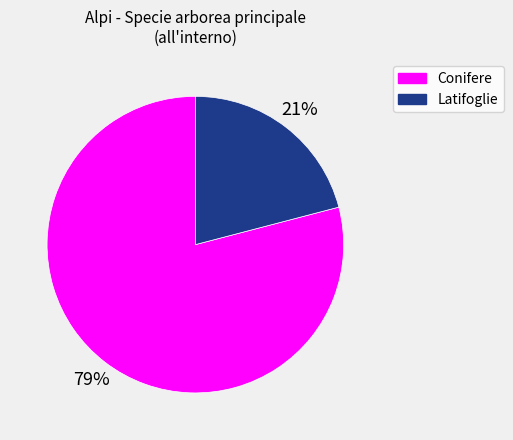

To the nearest percent, what is the average slice percentage?

50%